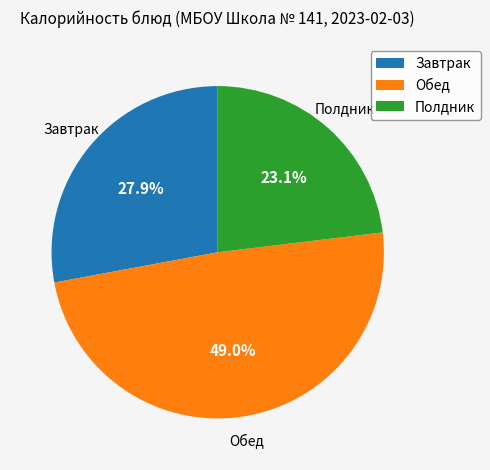

Does Обед account for over 50% of the chart?

No